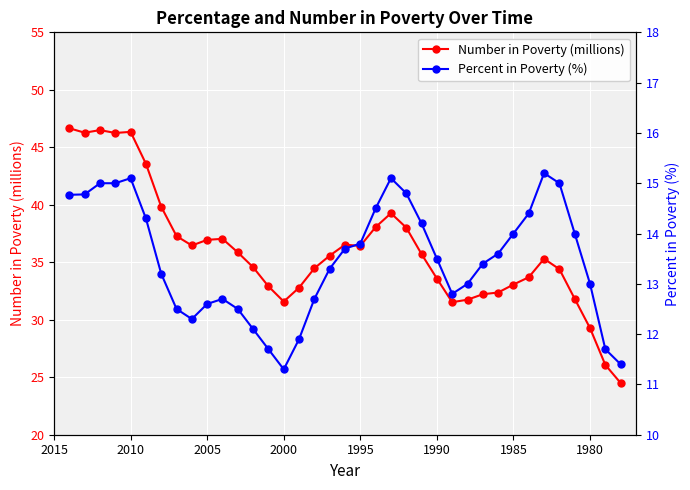

What is the highest value of the Percent in Poverty (%) series?

15.2